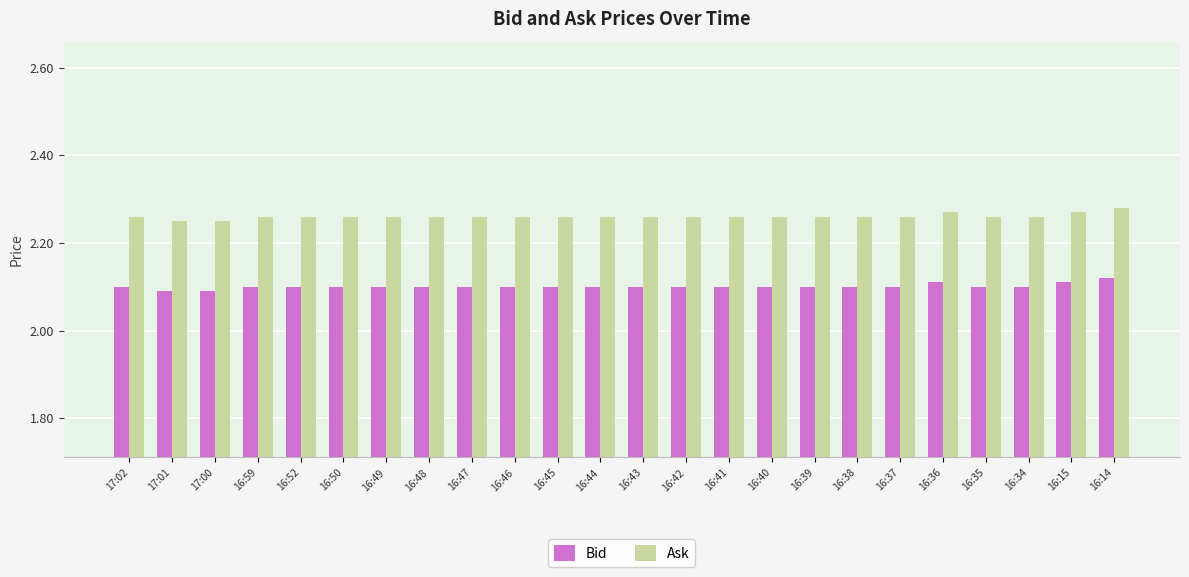

True or false: Ask has a value of 1.2 at 16:49.

False